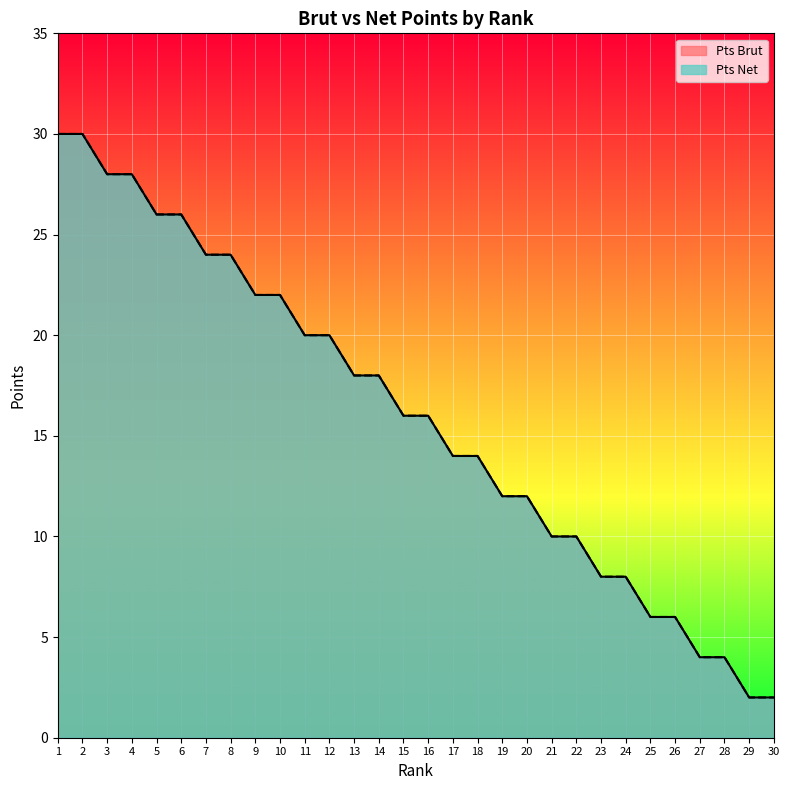

Reading right to left, what are all the values shown in this chart?

Pts Brut: 2	2	4	4	6	6	8	8	10	10	12	12	14	14	16	16	18	18	20	20	22	22	24	24	26	26	28	28	30	30
Pts Net: 2	2	4	4	6	6	8	8	10	10	12	12	14	14	16	16	18	18	20	20	22	22	24	24	26	26	28	28	30	30